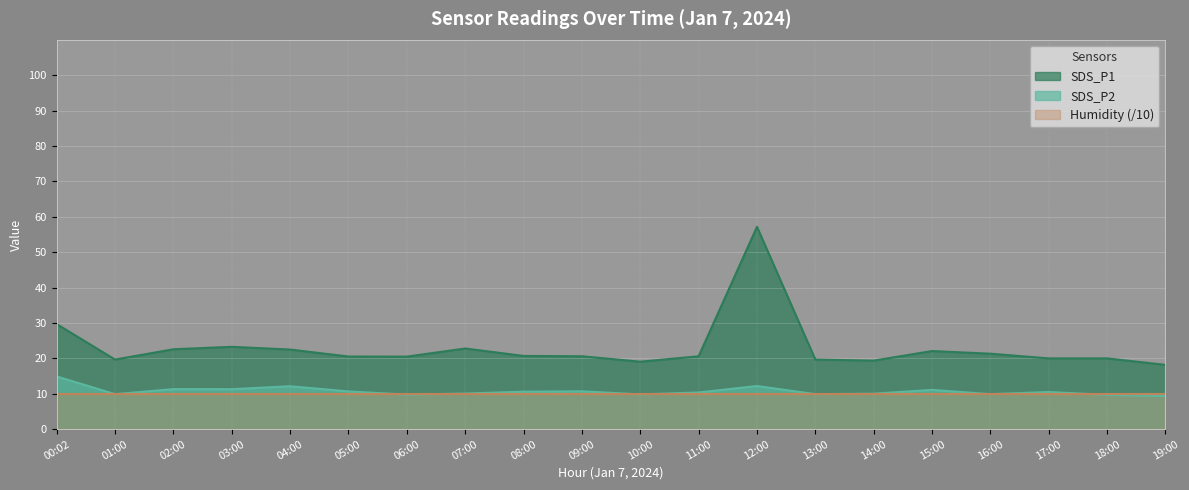

Which series changed the most between 08:00 and 14:00?

SDS_P1